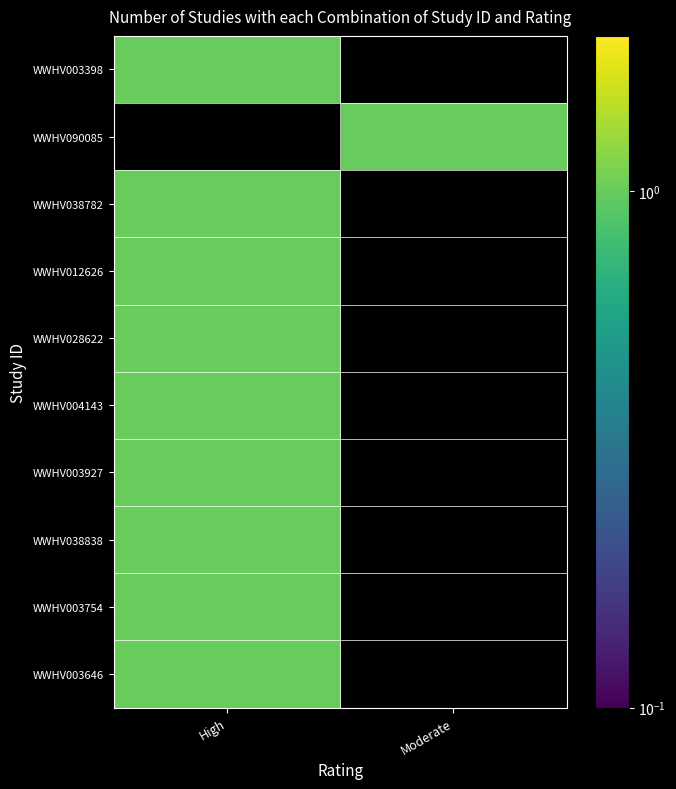

Which series has the widest spread of values?

WWHV003398